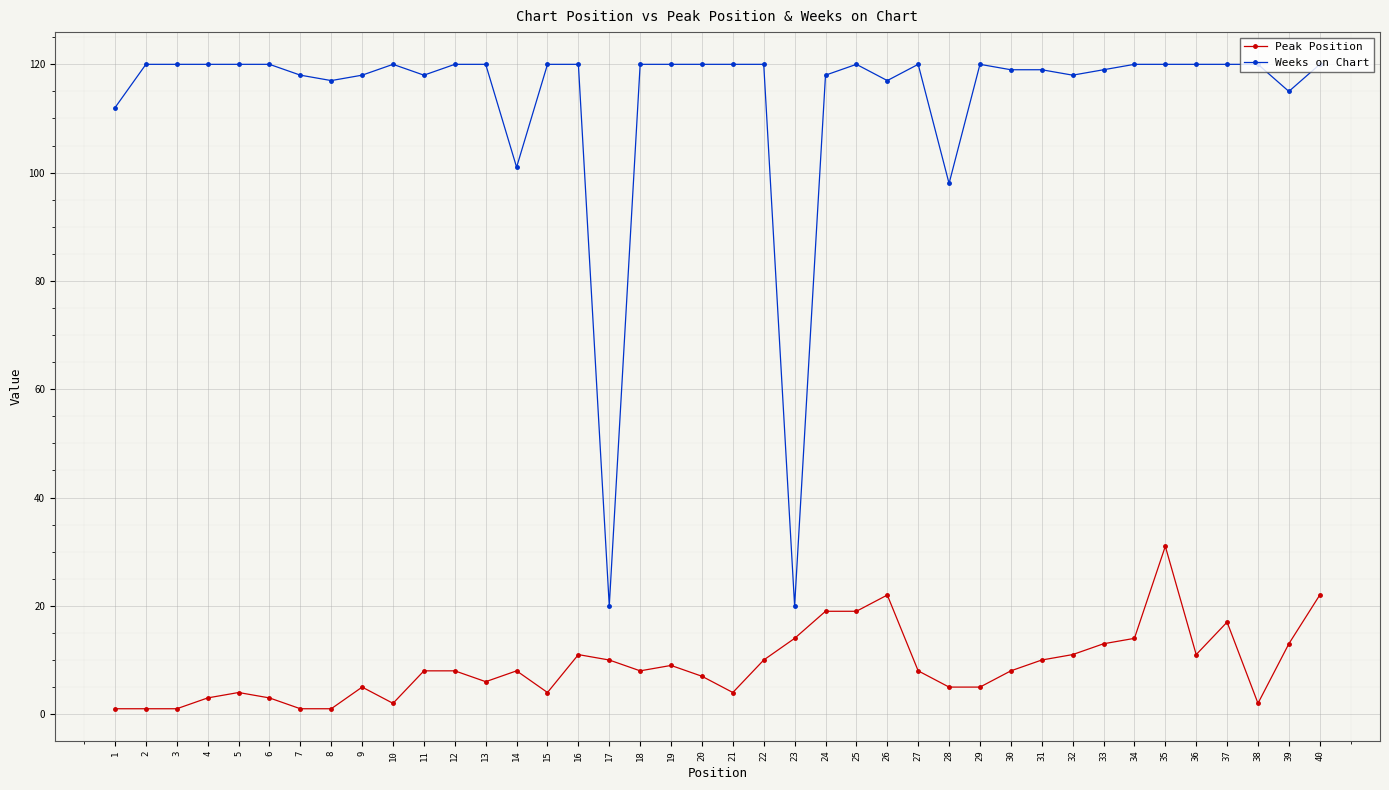

At which label does Peak Position reach its peak?

35